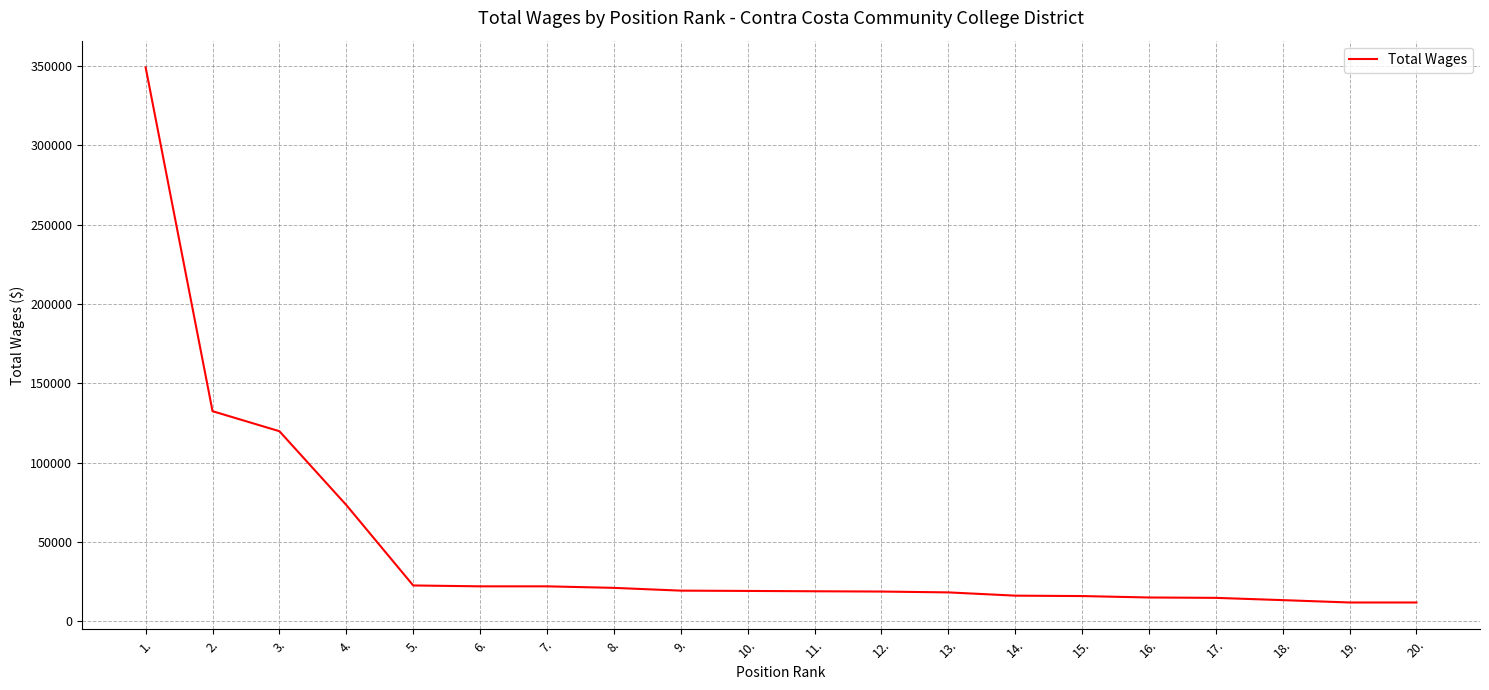

What is the change in value from 3. to 4.?

-46517